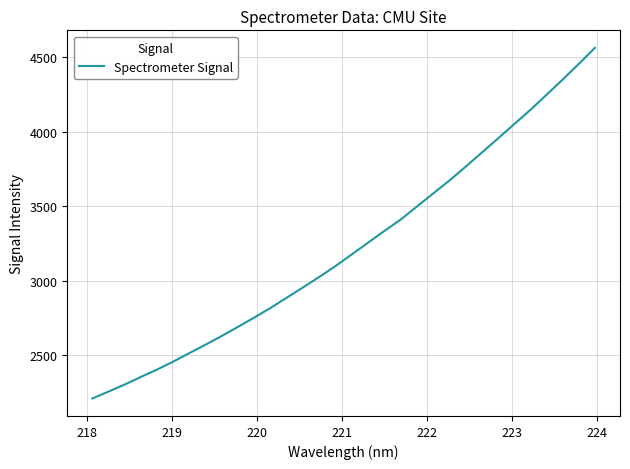

What is the difference between the maximum and minimum values?

2357.3